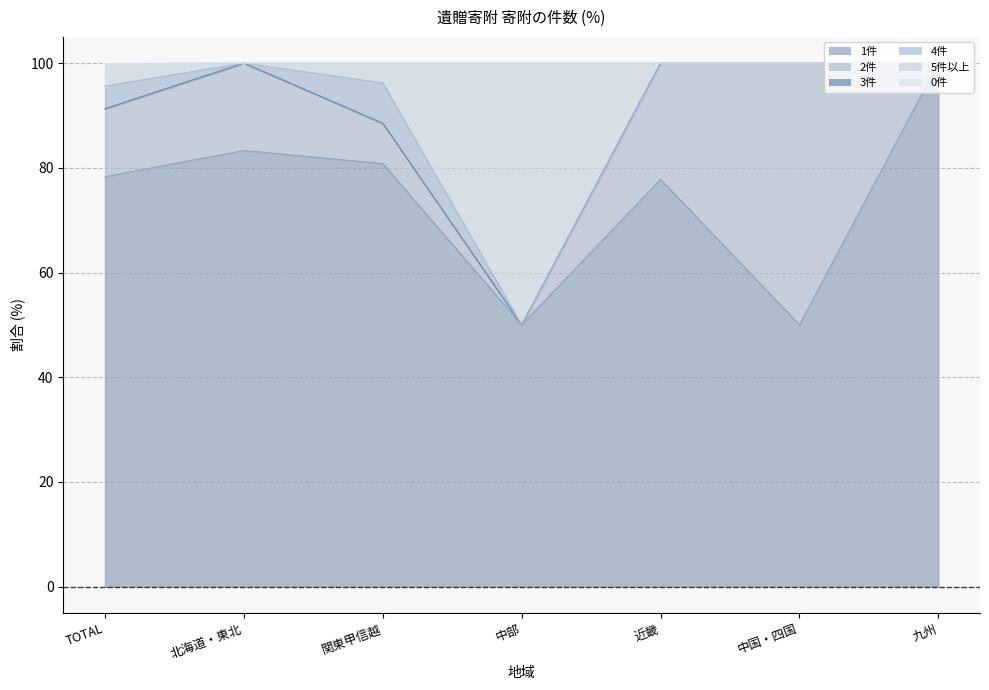

How many intersections are there between 5件以上 and 2件?

2